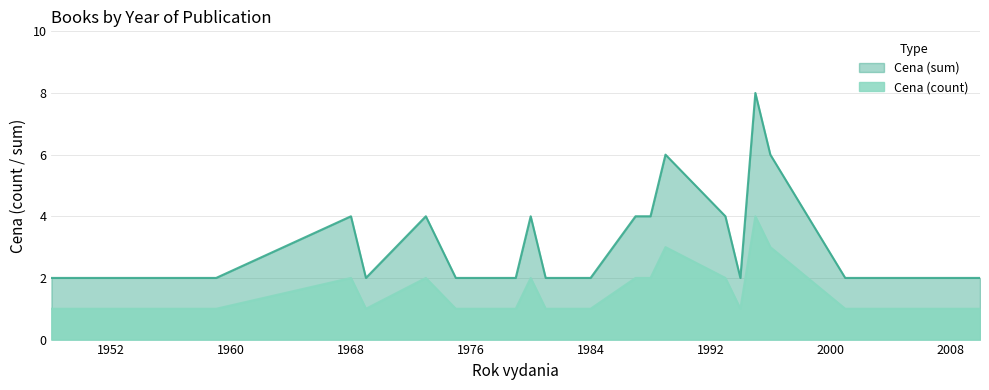

Count the Cena (count) values in the range 2 to 4.

24